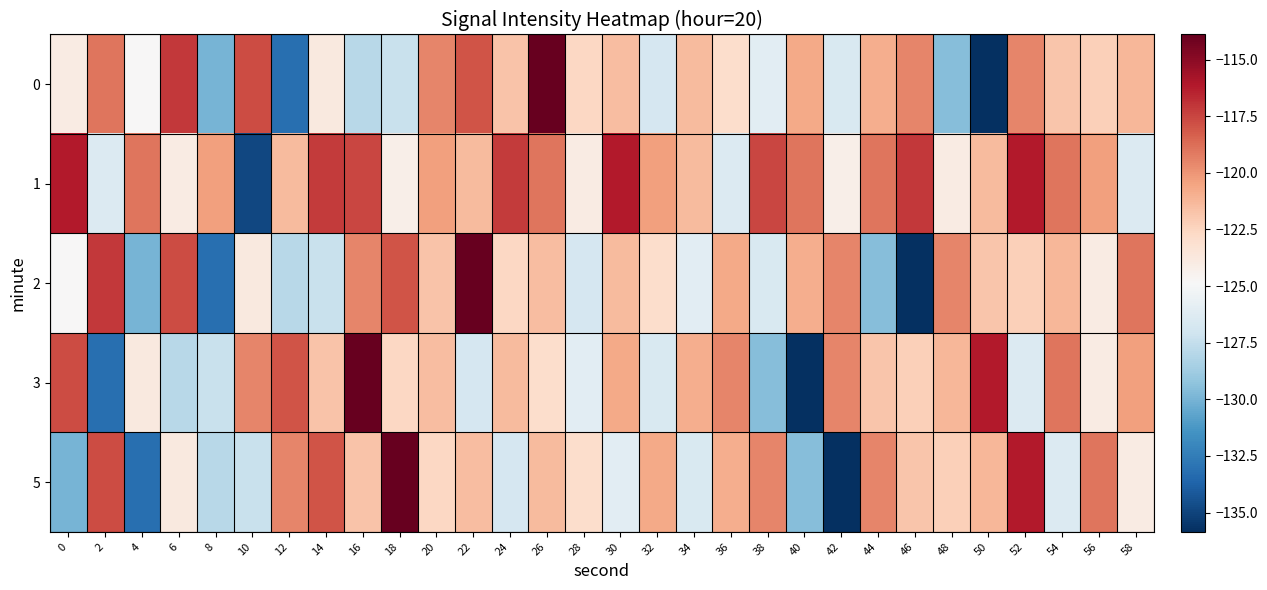

Which category has the lowest value across all series?

50